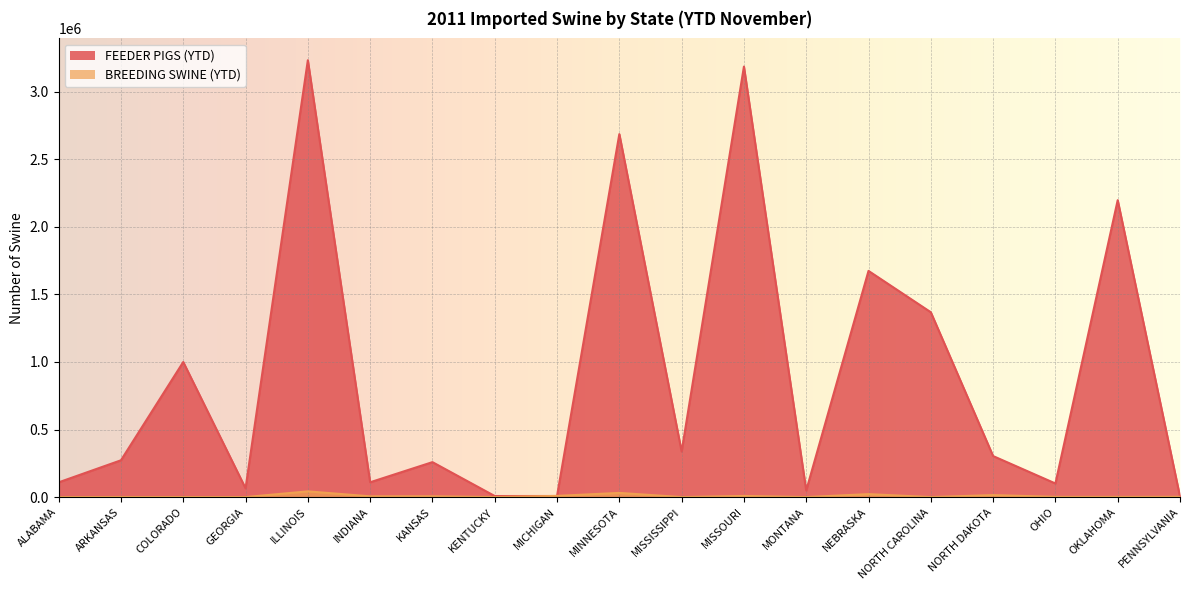

At how many categories does at least one series exceed 573676?

7